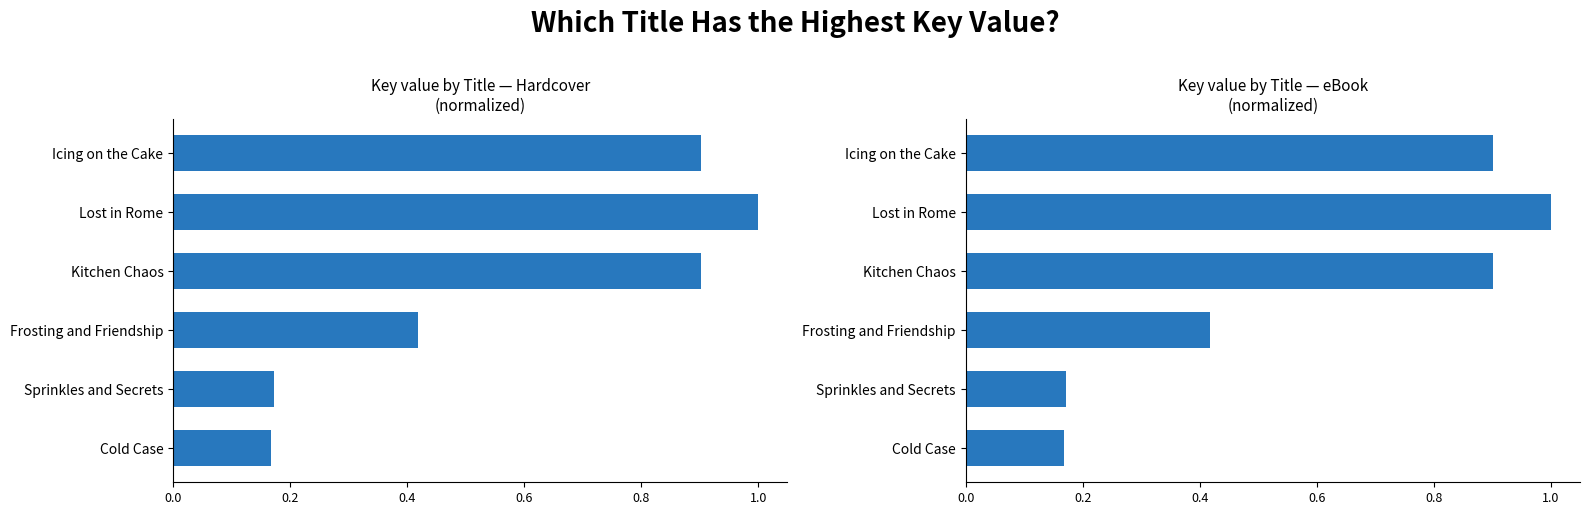

Count the number of data series in this chart.

2